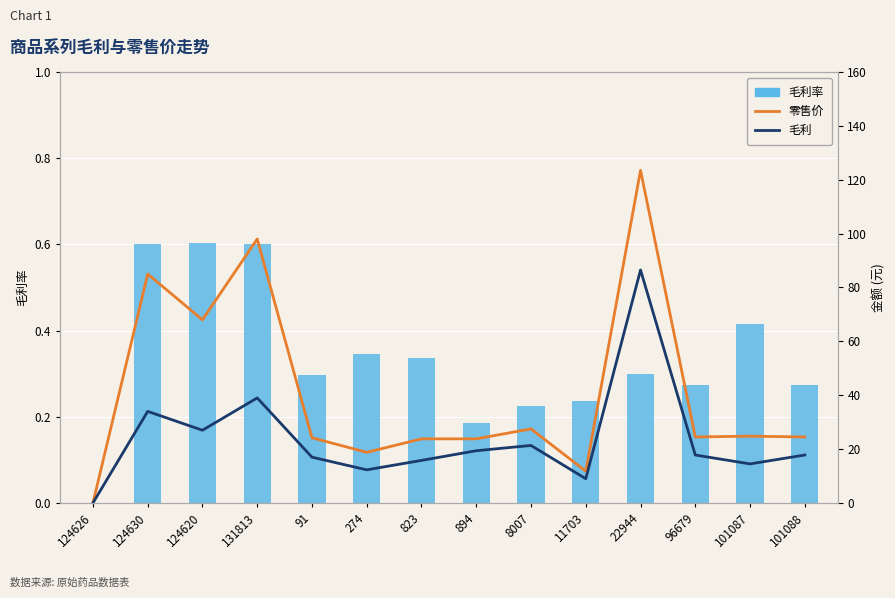

What is the value of the 毛利 bar at the 14th from the left?

17.8